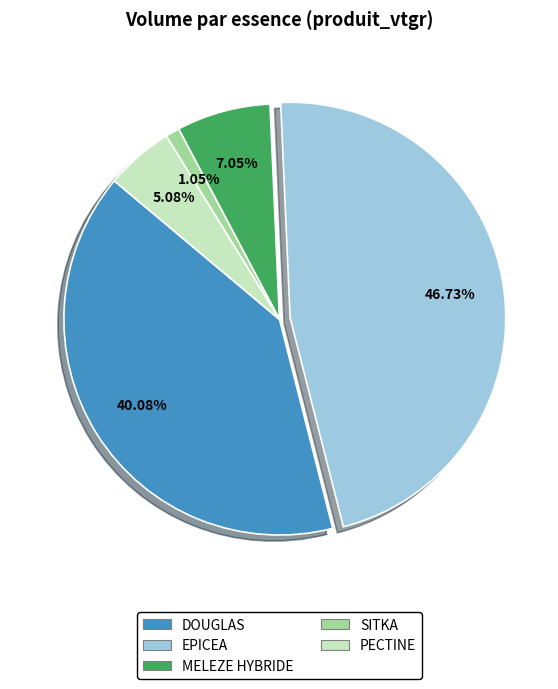

Is there a majority slice in this chart?

No